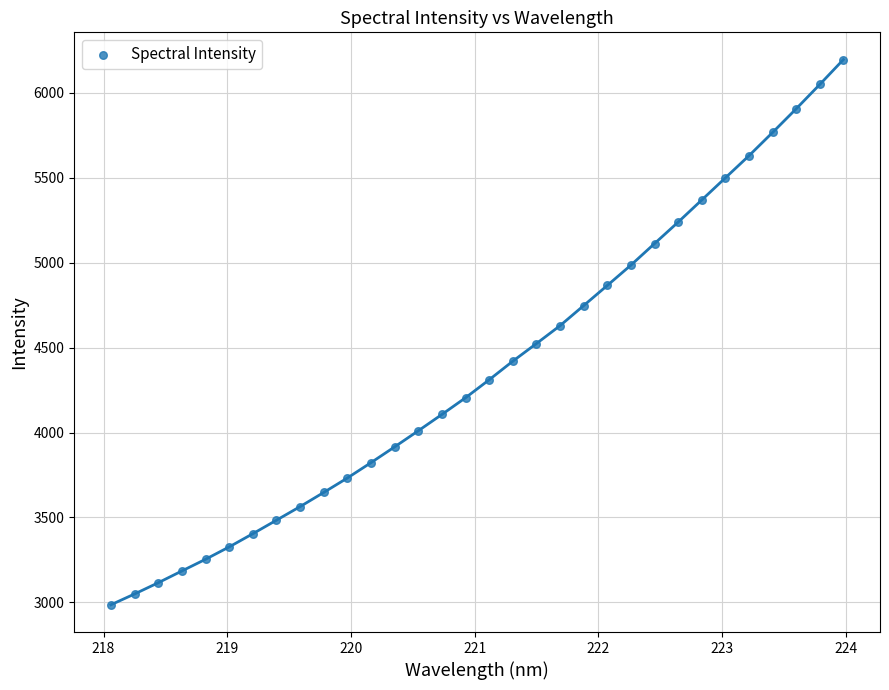

What is the range of X values (max minus min)?

5.9